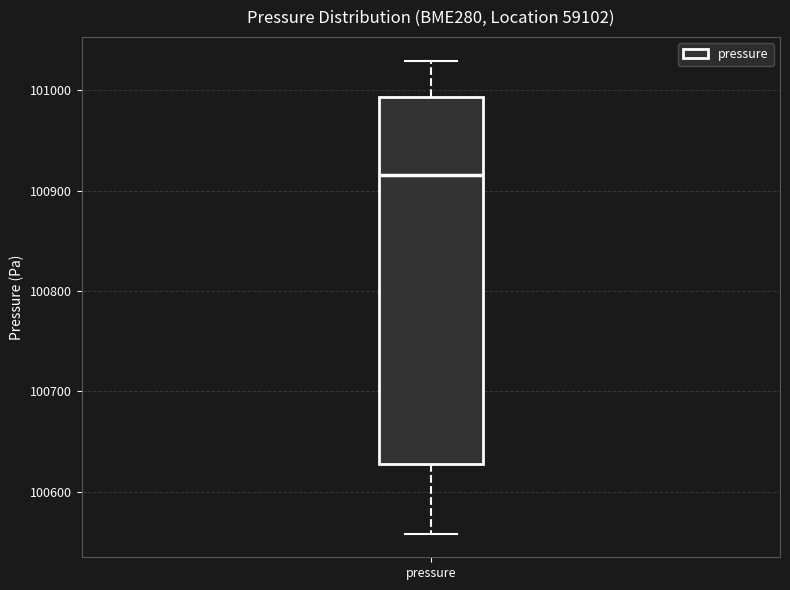

Read this box plot against the y-axis: the position of the median line, the range covered by the box, and the ends of both whiskers. The values are not printed on the chart, so give them approximately, as read against the axis.

median 100920, box 100630 to 100990, whiskers 100560 to 101030